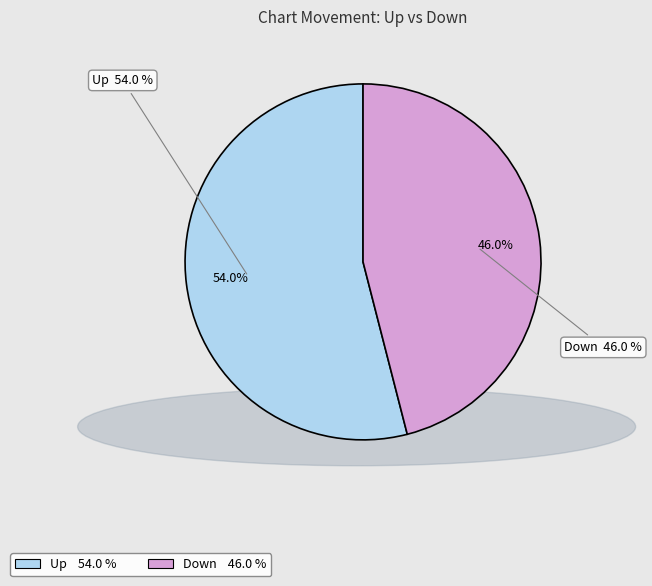

Is the sum of down and up greater than half?

Yes